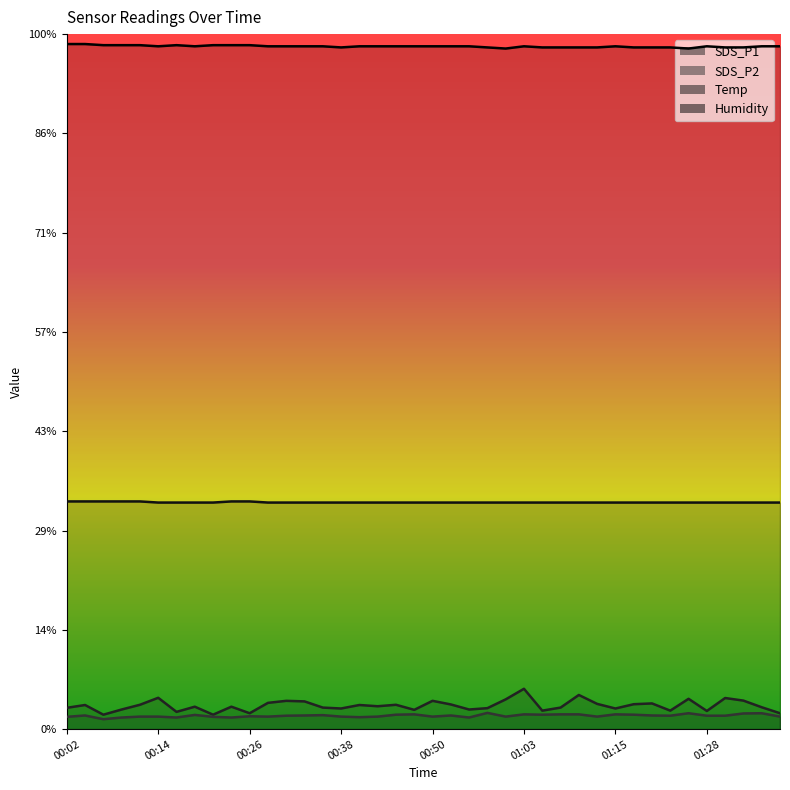

How many data points in SDS_P1 are above 2?

29